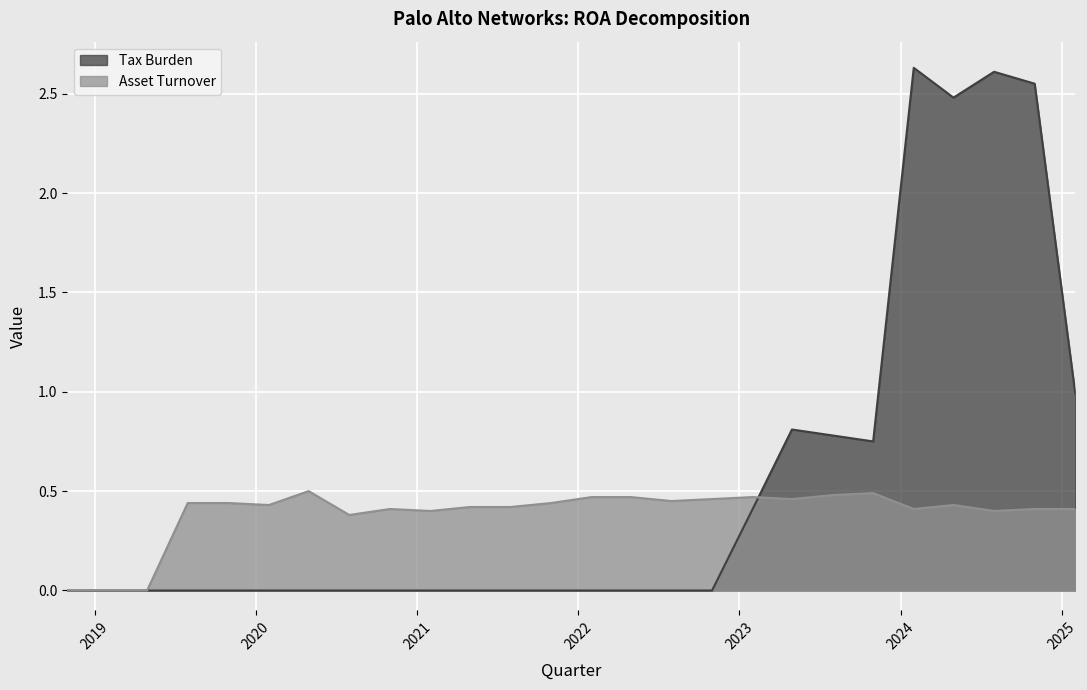

What is the spread (max minus min) of values at 2021-01-31?

0.4